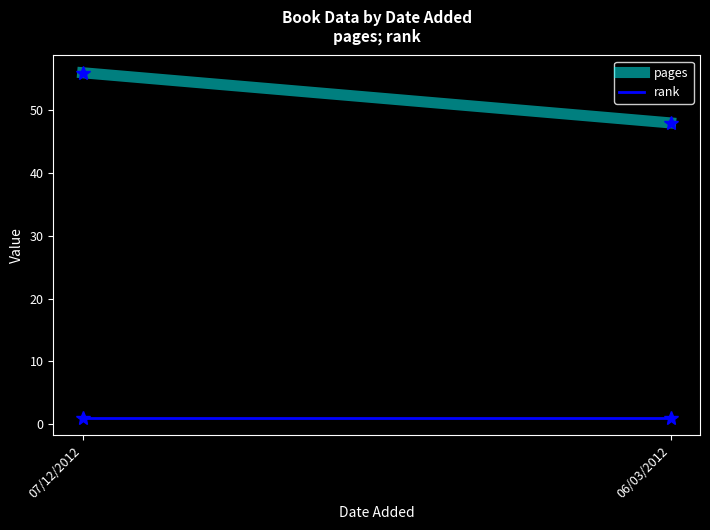

At which label does rank reach its peak?

07/12/2012